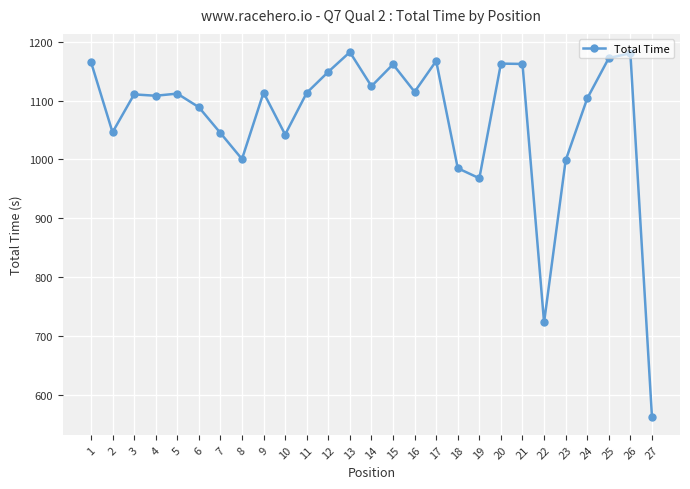

At which category does the chart reach its minimum across all series?

27